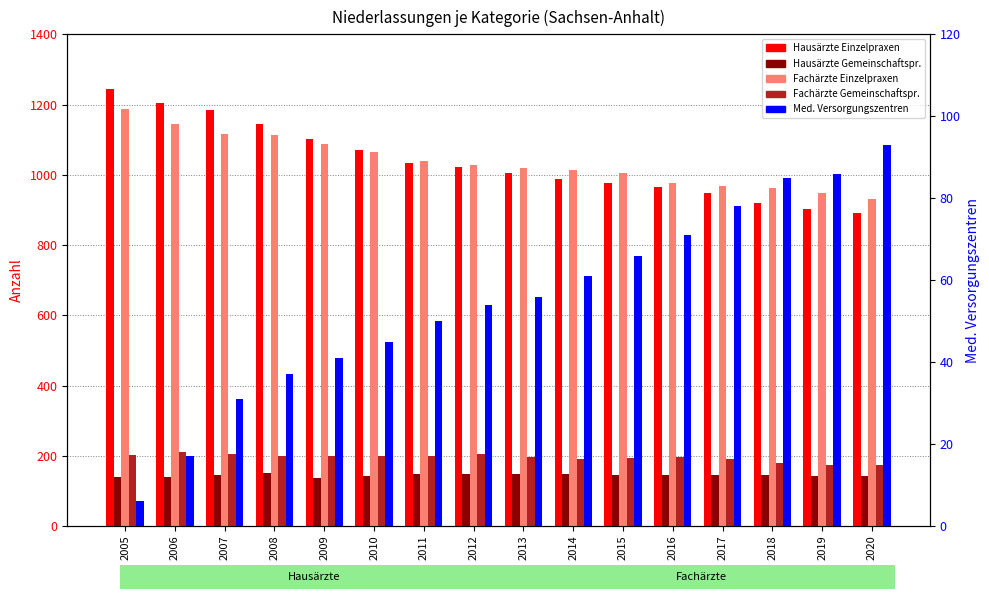

Which label corresponds to the smallest value in the chart?

2005